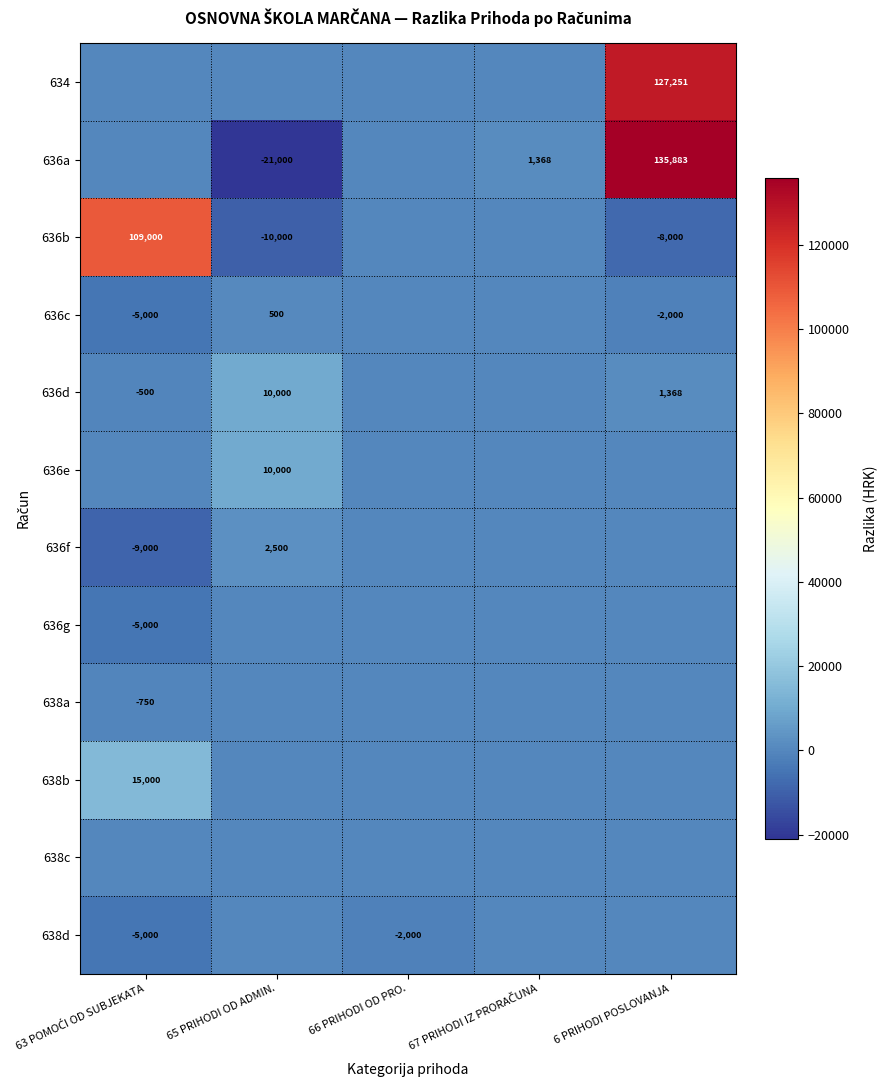

What is the smallest value displayed?

-21000